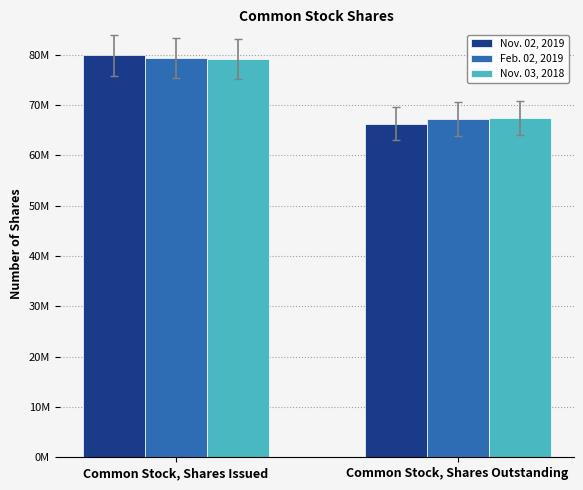

Does the chart contain stacked bars?

No